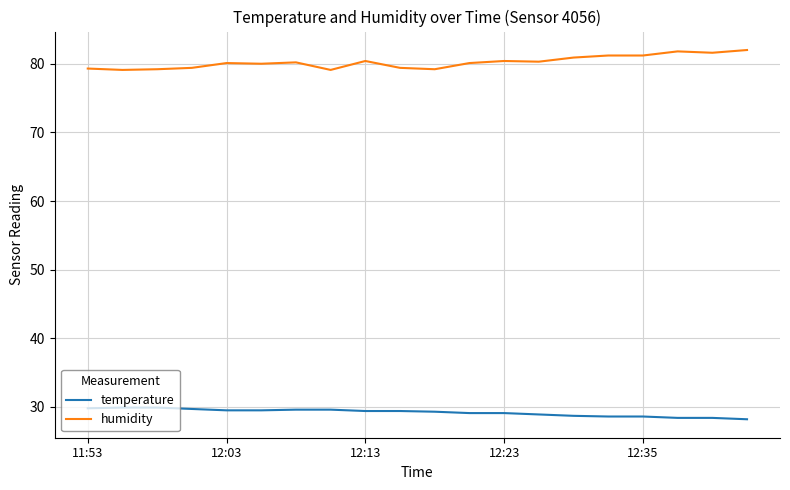

What is the minimum value for temperature?

28.2